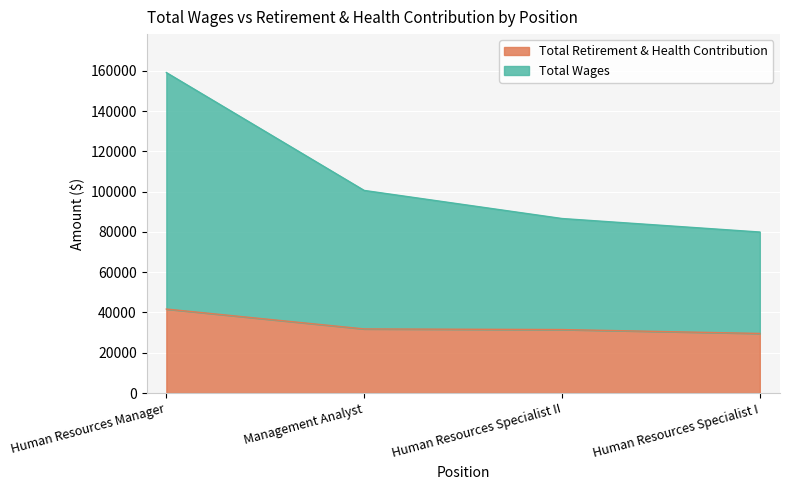

Which label corresponds to the largest value in the chart?

Human Resources Manager